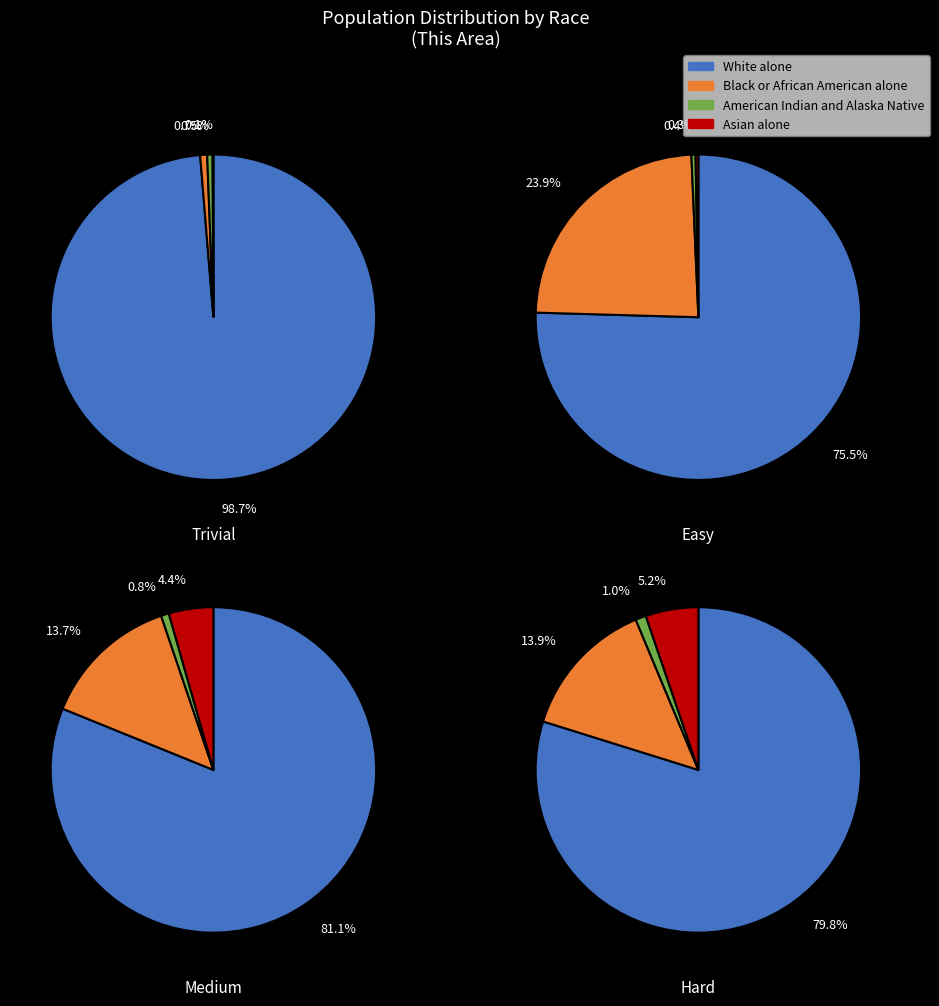

Which has a higher value, 2 or 0?

2